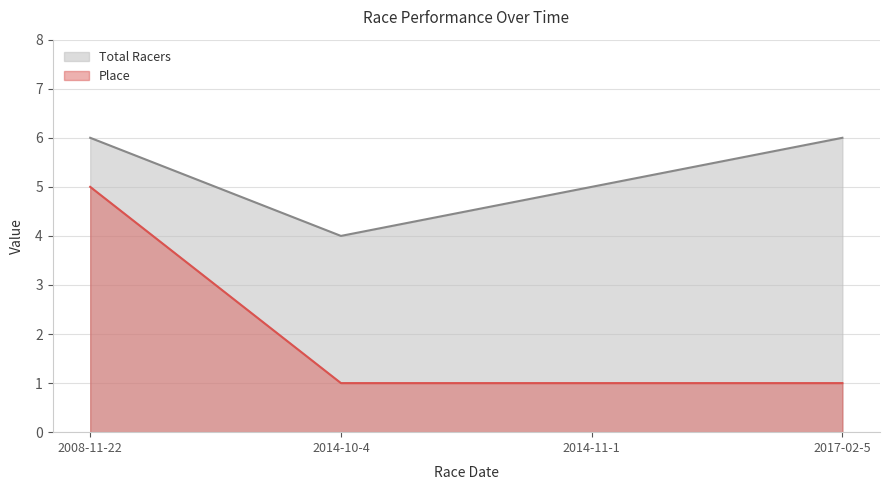

True or false: Place and Total Racers cross at least once.

False